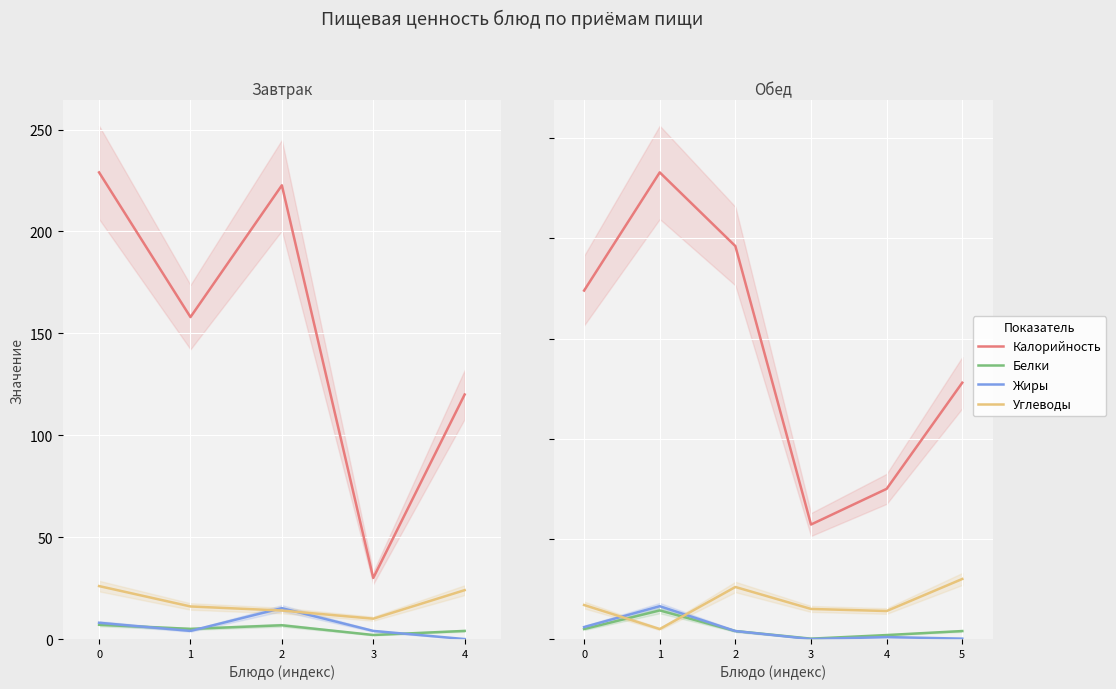

At how many categories does at least one series exceed 90?

4